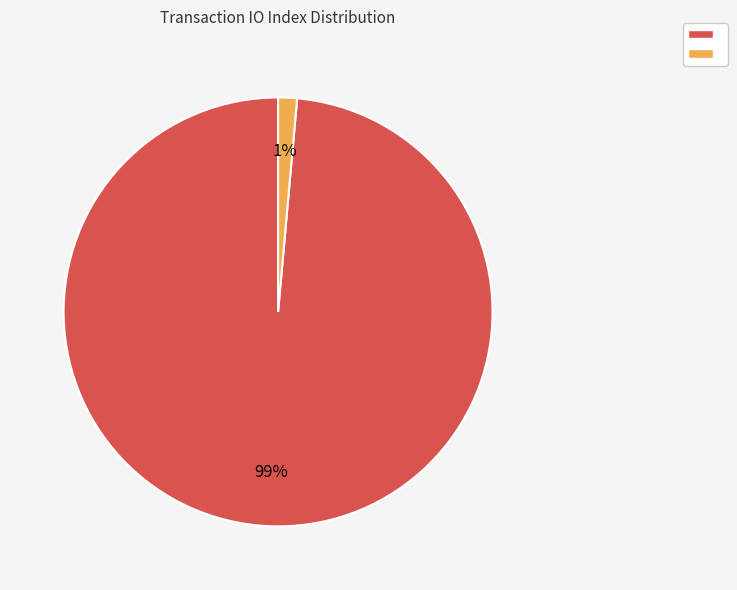

Is there any slice that represents more than half of the pie?

Yes